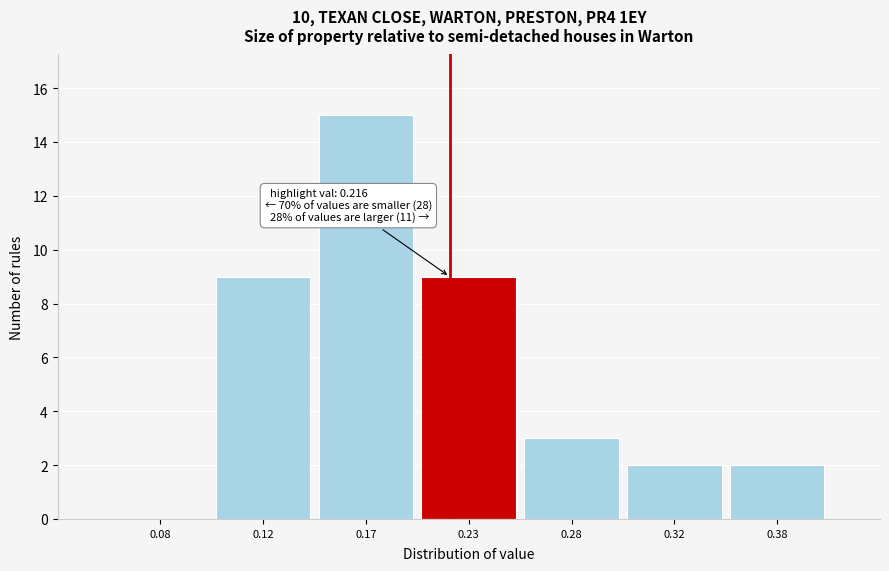

Reading left to right, transcribe all the data shown in this chart.

0.08=0	0.12=9	0.17=15	0.23=9	0.28=3	0.32=2	0.38=2